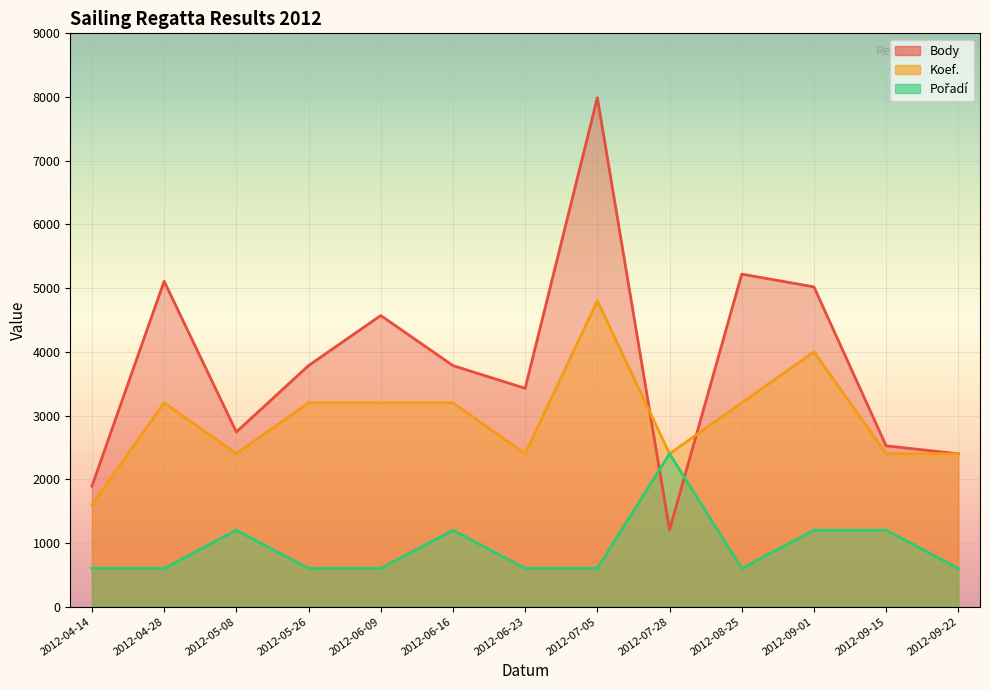

The Koef. series shows 999 at 2012-07-28. True or false?

False